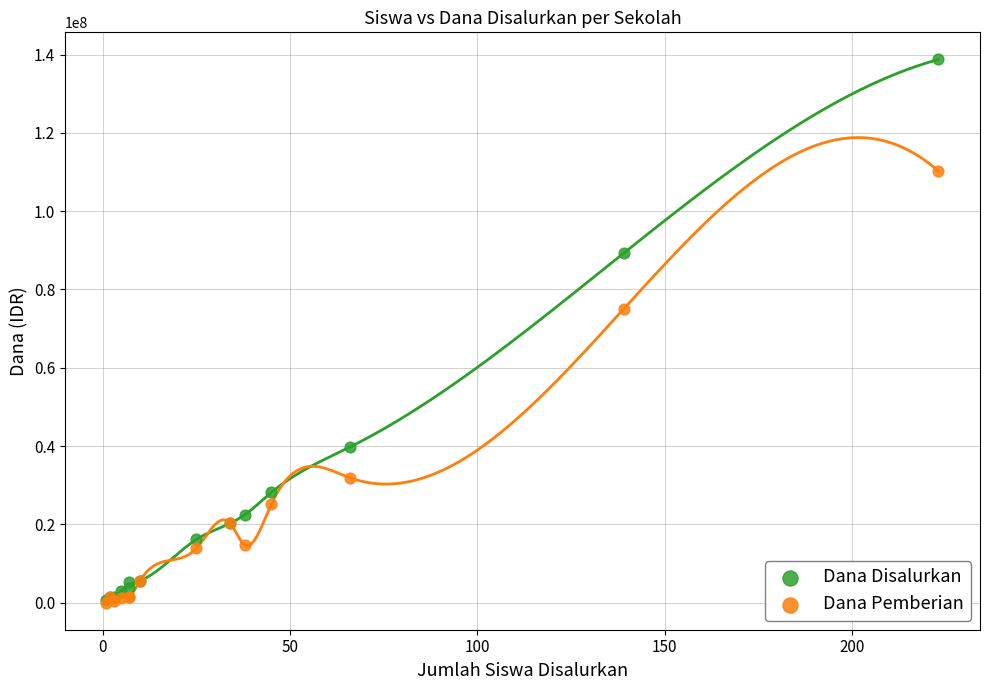

In the Dana Pemberian series, what Y value is closest to 55125000?

75000000